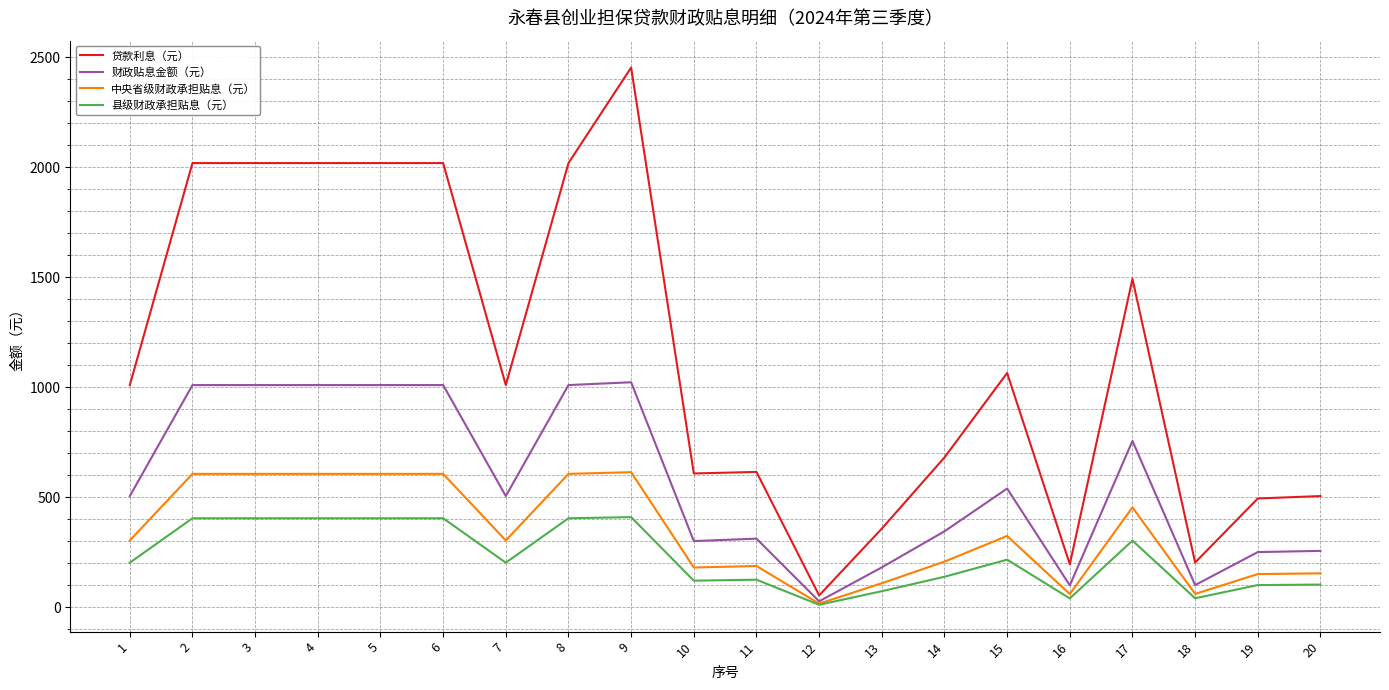

The value of 县级财政承担贴息（元） at 19 is 100.0. True or false?

True